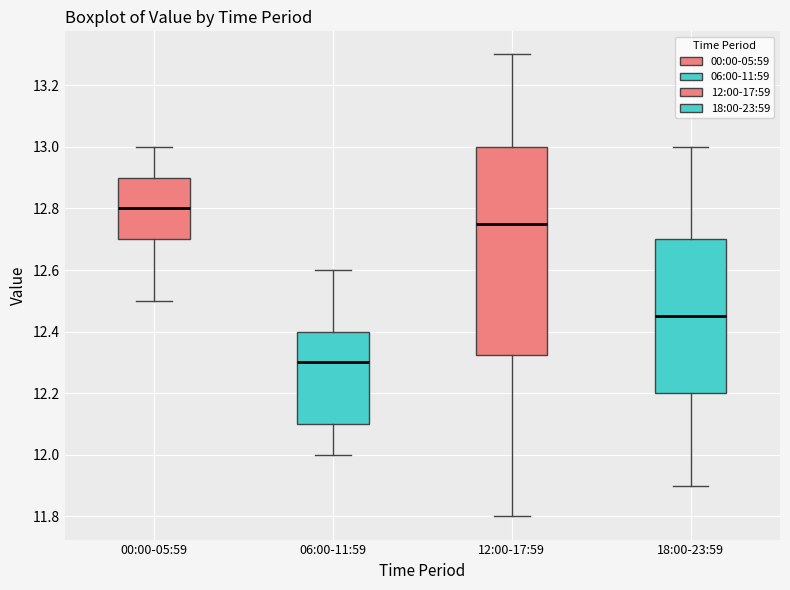

Reading left to right, transcribe this box plot: for each box, give where its median line is, the range the box spans, and where its two whiskers end, as read against the y-axis. The values are not printed on the chart, so give them approximately, as read against the axis.

00:00-05:59: median 12.80, box 12.70 to 12.90, whiskers 12.50 to 13.00
06:00-11:59: median 12.30, box 12.10 to 12.40, whiskers 12.00 to 12.60
12:00-17:59: median 12.76, box 12.32 to 13.00, whiskers 11.80 to 13.30
18:00-23:59: median 12.46, box 12.20 to 12.70, whiskers 11.90 to 13.00